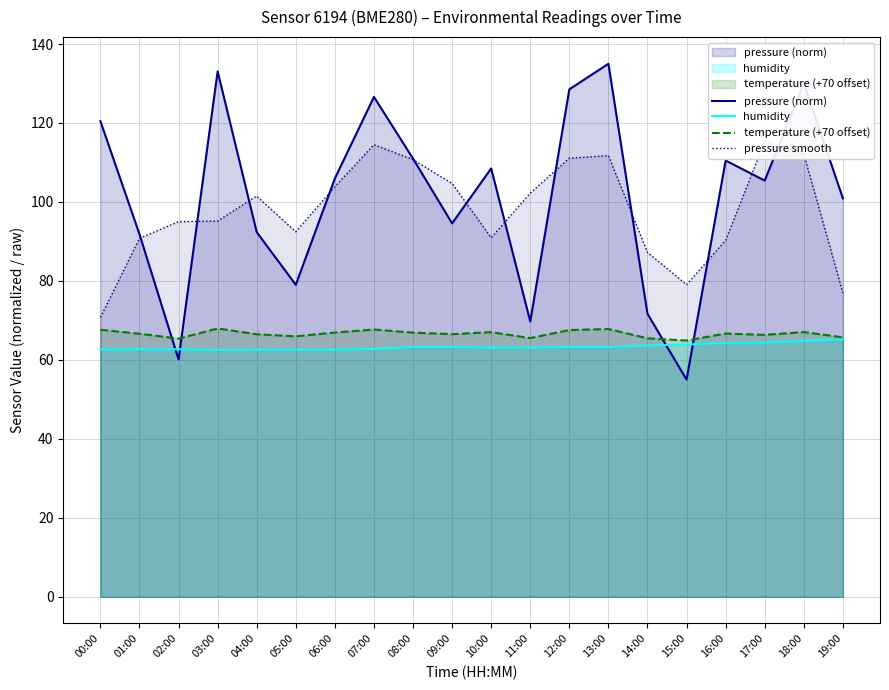

Reading left to right, extract all data points from this chart.

pressure (norm): 00:00=120.5	01:00=91.8	02:00=60.1	03:00=133.1	04:00=92.4	05:00=79.0	06:00=106.0	07:00=126.6	08:00=111.0	09:00=94.6	10:00=108.5	11:00=69.7	12:00=128.5	13:00=135.0	14:00=71.7	15:00=55.0	16:00=110.5	17:00=105.4	18:00=130.1	19:00=100.9
humidity: 00:00=62.6	01:00=62.7	02:00=62.7	03:00=62.5	04:00=62.6	05:00=62.6	06:00=62.6	07:00=62.8	08:00=63.2	09:00=63.3	10:00=63.1	11:00=63.2	12:00=63.3	13:00=63.3	14:00=63.7	15:00=63.9	16:00=64.3	17:00=64.4	18:00=64.8	19:00=65.2
temperature (+70 offset): 00:00=67.6	01:00=66.6	02:00=65.4	03:00=68.0	04:00=66.5	05:00=66.0	06:00=66.9	07:00=67.7	08:00=66.9	09:00=66.5	10:00=67.0	11:00=65.5	12:00=67.6	13:00=67.8	14:00=65.5	15:00=64.9	16:00=66.7	17:00=66.3	18:00=67.0	19:00=65.7
pressure smooth: 00:00=70.8	01:00=90.8	02:00=95.0	03:00=95.2	04:00=101.5	05:00=92.4	06:00=103.9	07:00=114.5	08:00=110.7	09:00=104.7	10:00=90.9	11:00=102.3	12:00=111.1	13:00=111.7	14:00=87.2	15:00=79.1	16:00=90.3	17:00=115.3	18:00=112.1	19:00=77.0